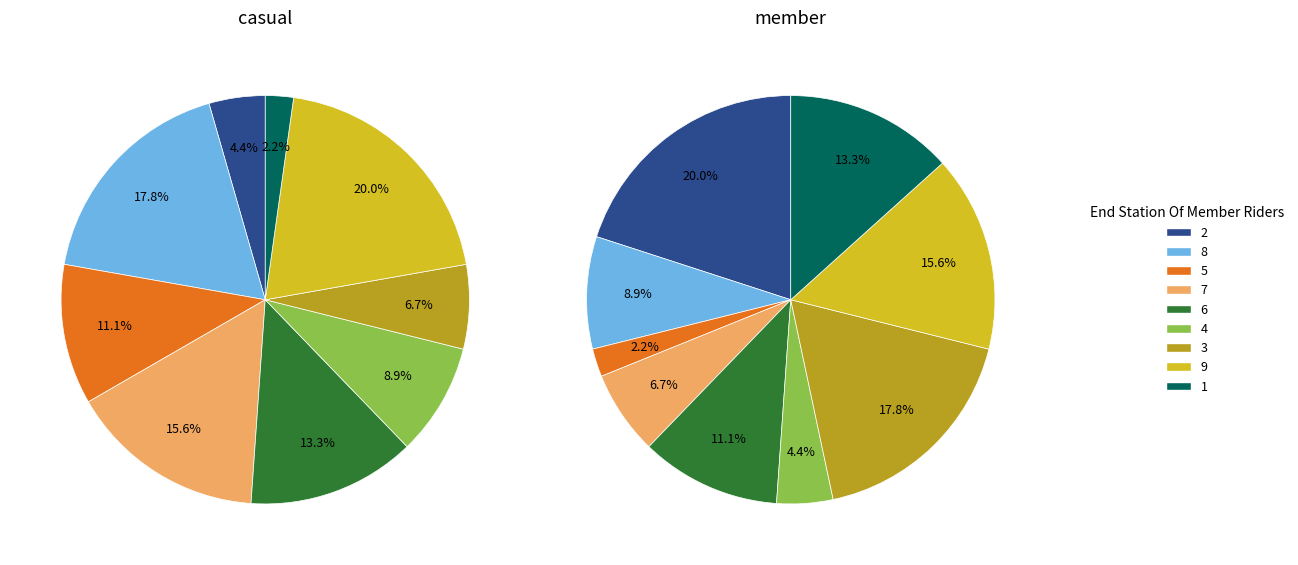

Count the number of slices in the pie.

9